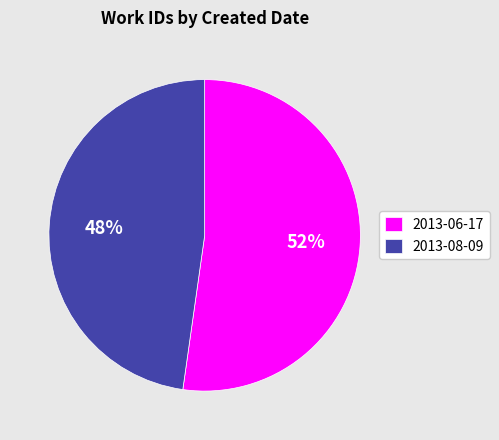

How many segments does this pie chart have?

2